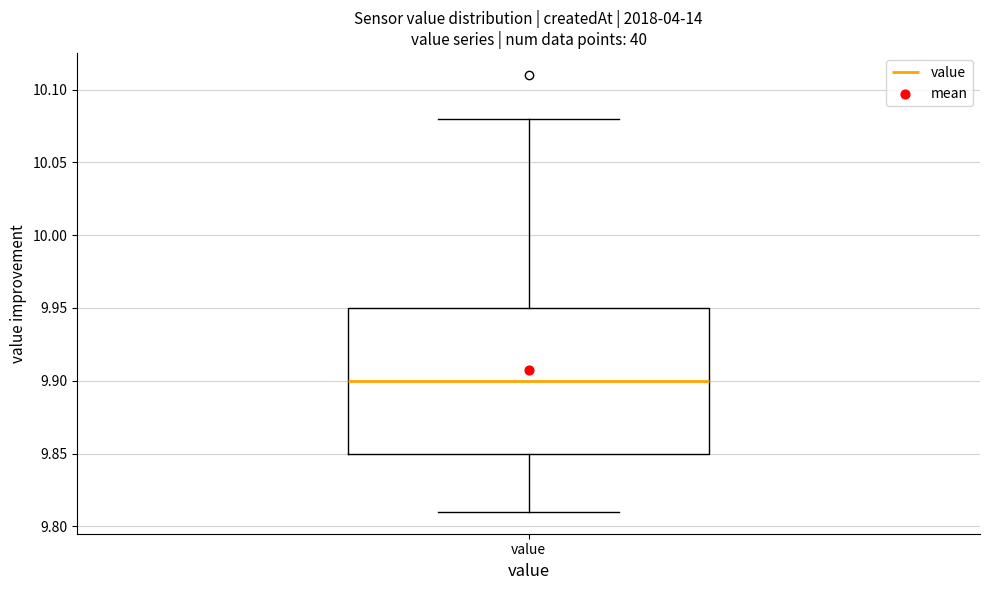

Where is the lower edge of the box for value on the y-axis? The values are not printed on the chart, so give them approximately, as read against the axis.

9.85